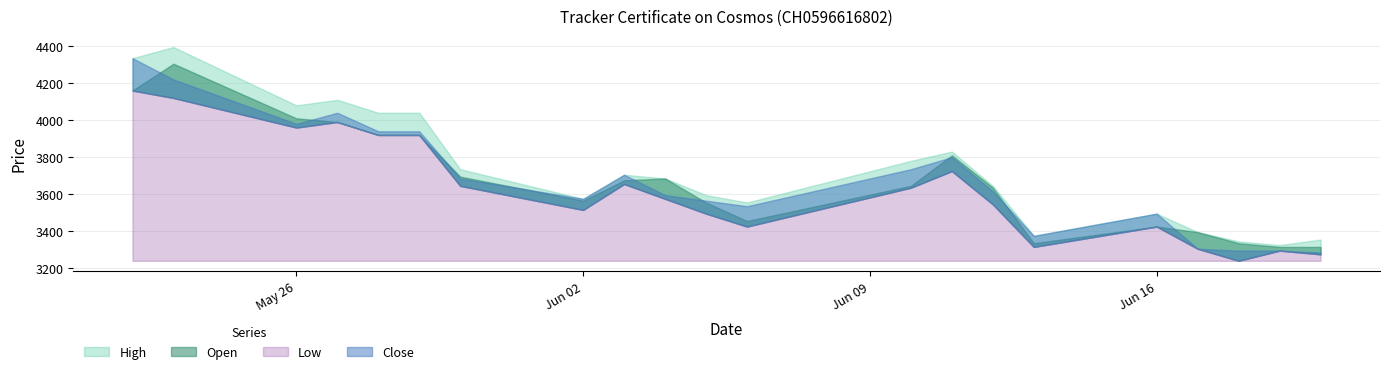

At how many categories does at least one series exceed 3754?

8